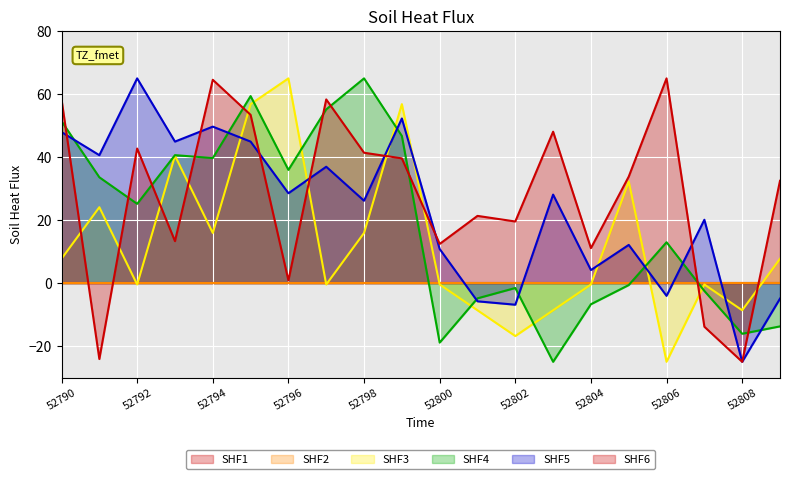

Does the chart display data point markers on the line(s)?

No